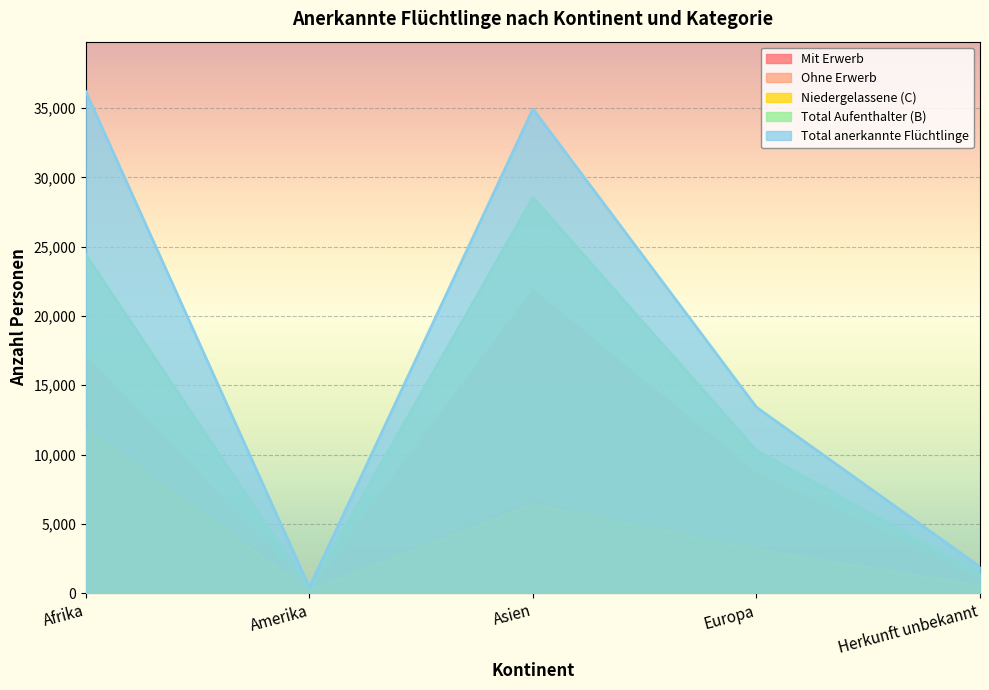

Which series has the largest total across all categories?

Total anerkannte Flüchtlinge